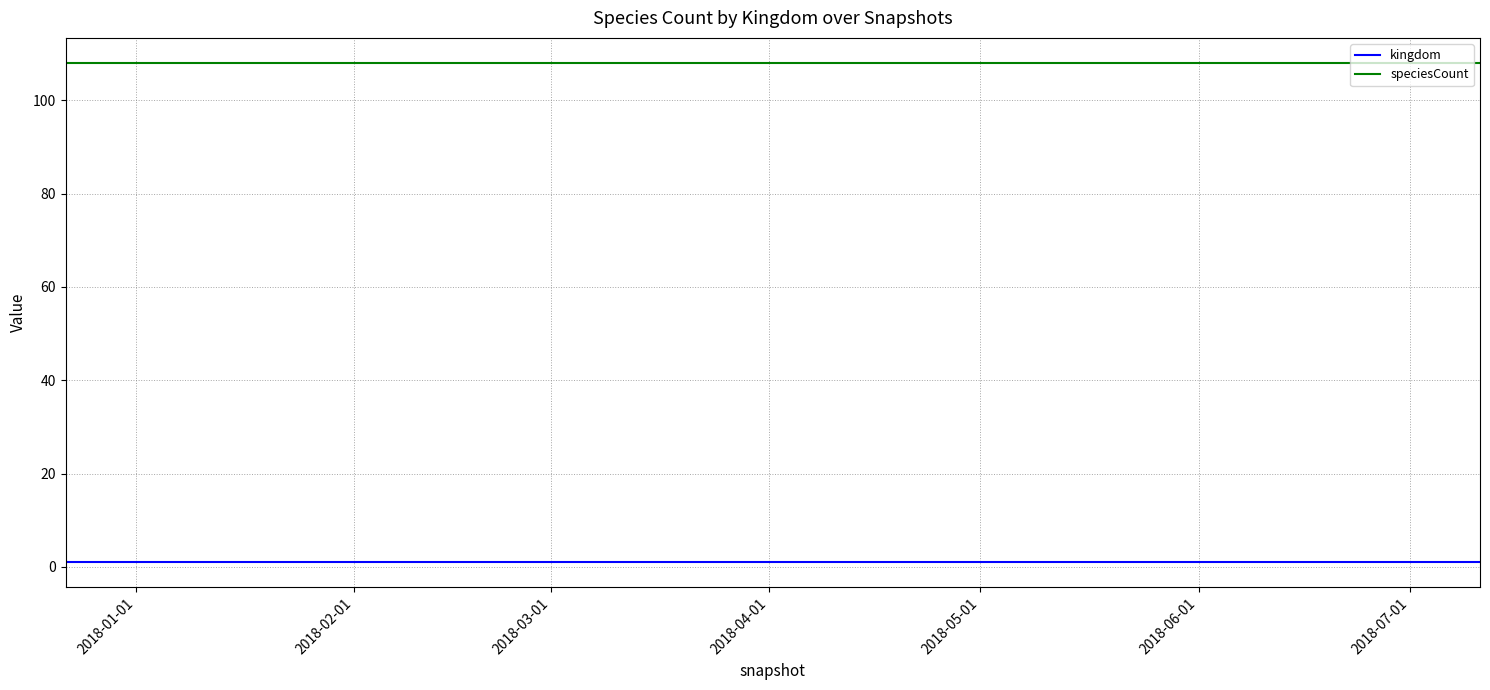

What is the maximum value shown in the chart?

108